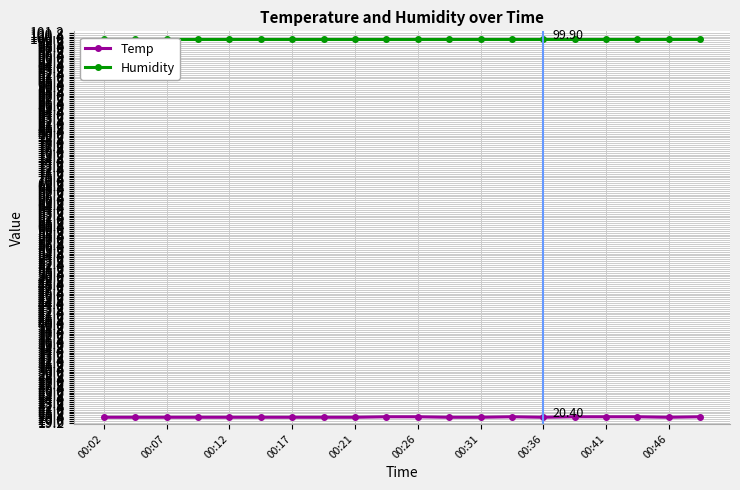

At which label does Temp reach its peak?

00:46